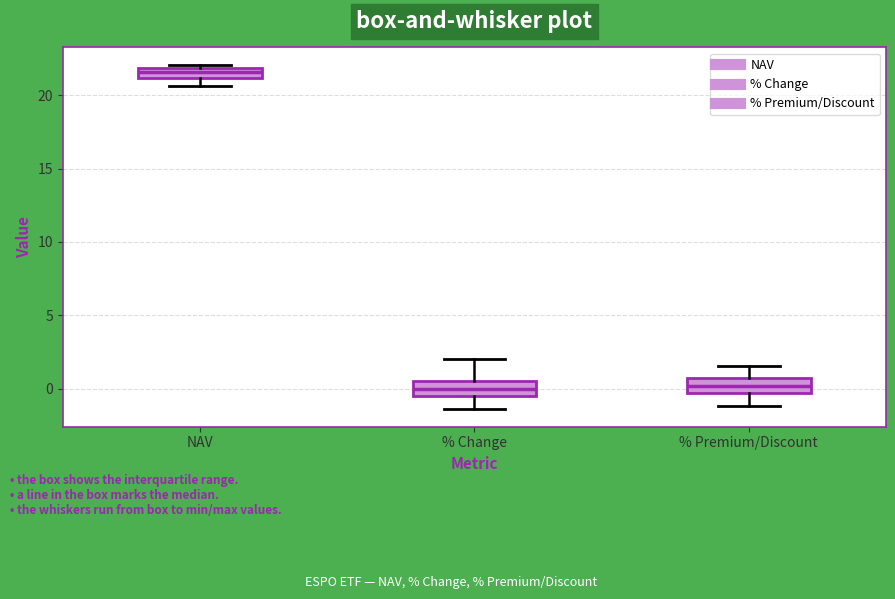

Where does the lower whisker of the box for % Premium/Discount end on the y-axis? The values are not printed on the chart, so give them approximately, as read against the axis.

-1.0